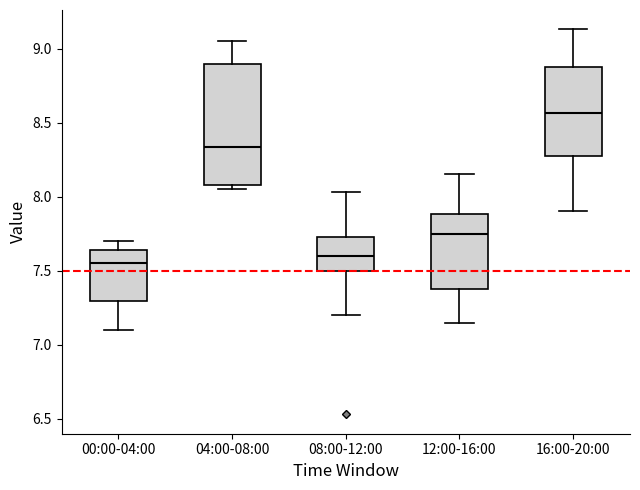

Where does the lower whisker of the box for 00:00-04:00 end on the y-axis? The values are not printed on the chart, so give them approximately, as read against the axis.

7.10